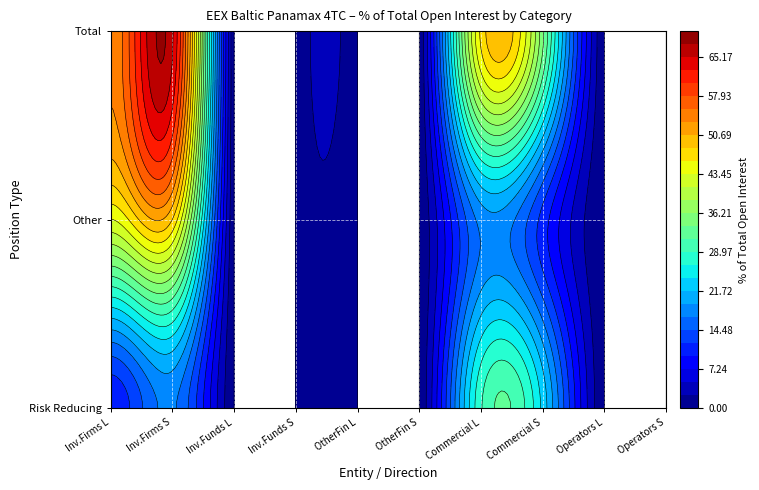

Between 1 and 0, which is larger?

1